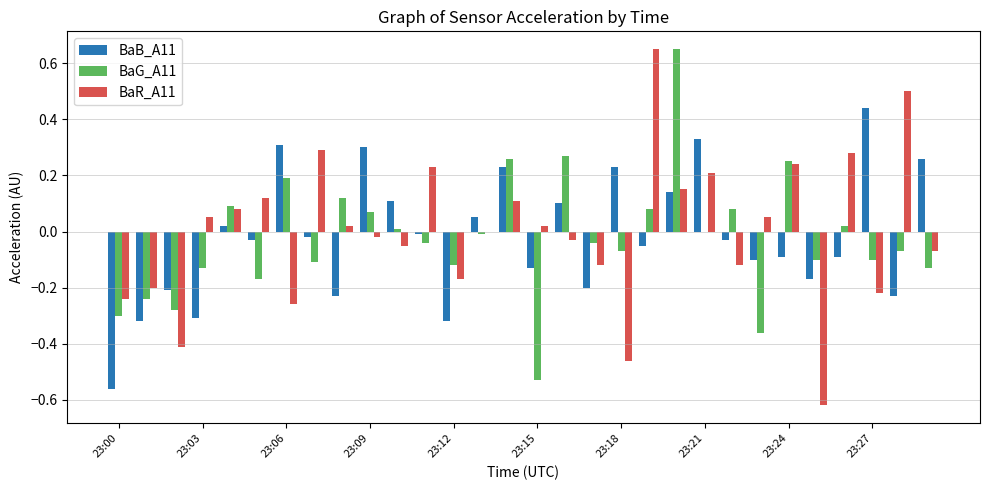

How many distinct data groups are displayed?

3